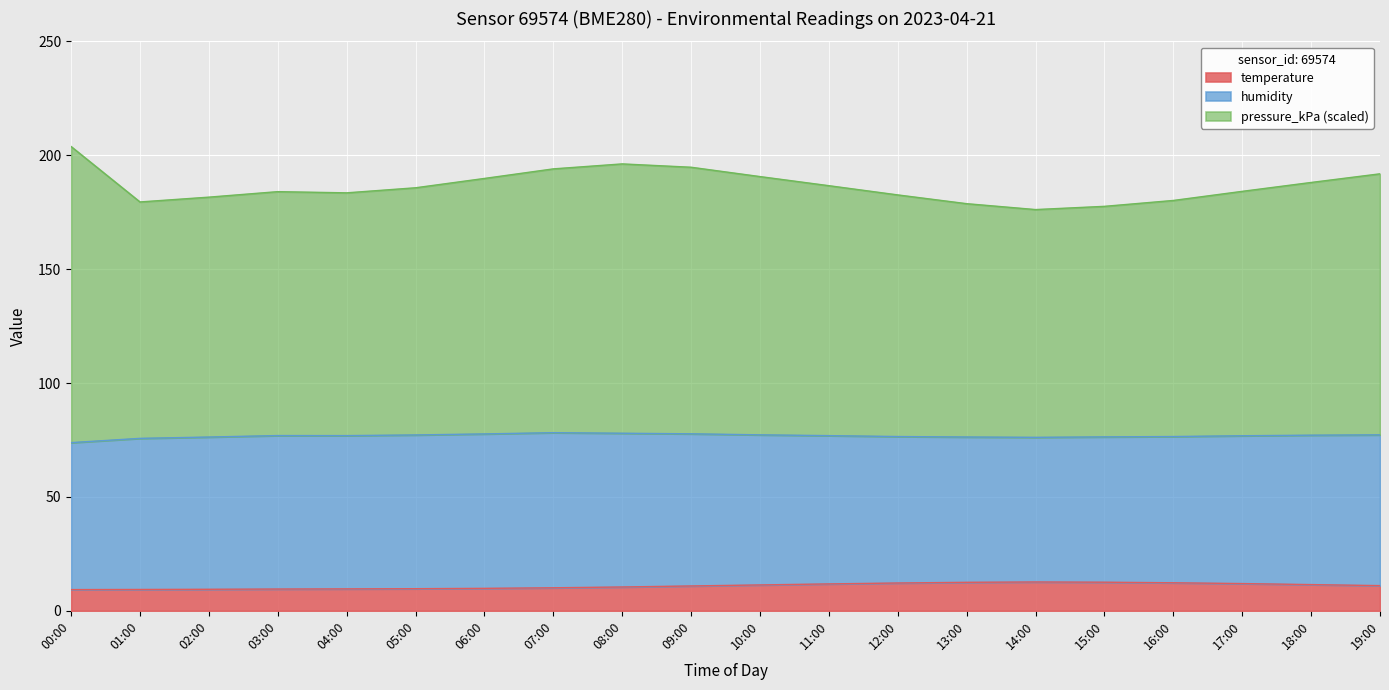

What is the minimum value for temperature?

9.3